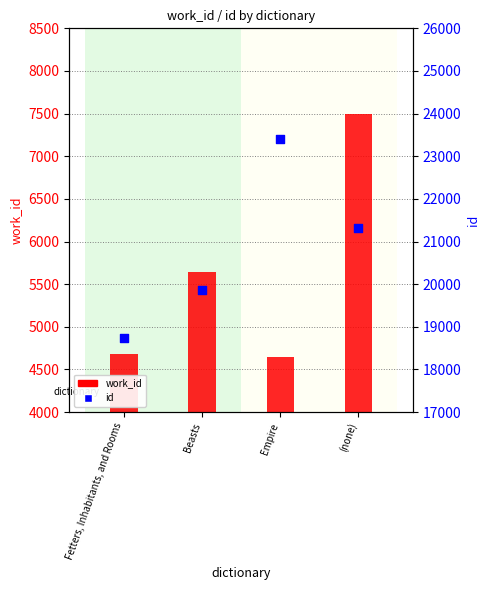

Which series contains the lowest Y value?

work_id